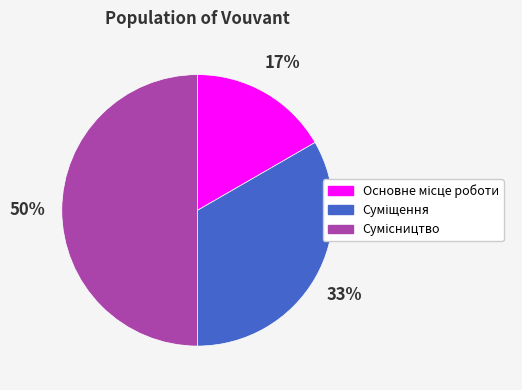

To the nearest percent, what is the difference between the largest and smallest slice percentages?

33%